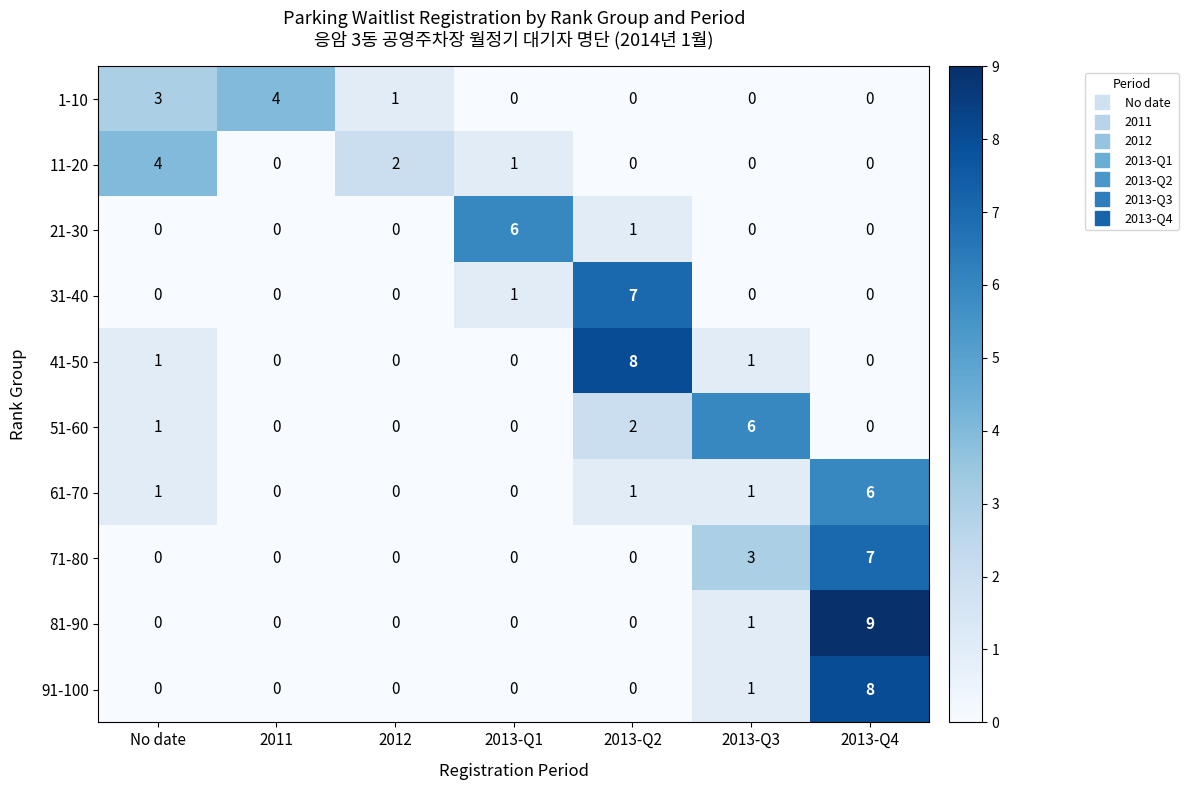

How many distinct data groups are displayed?

10